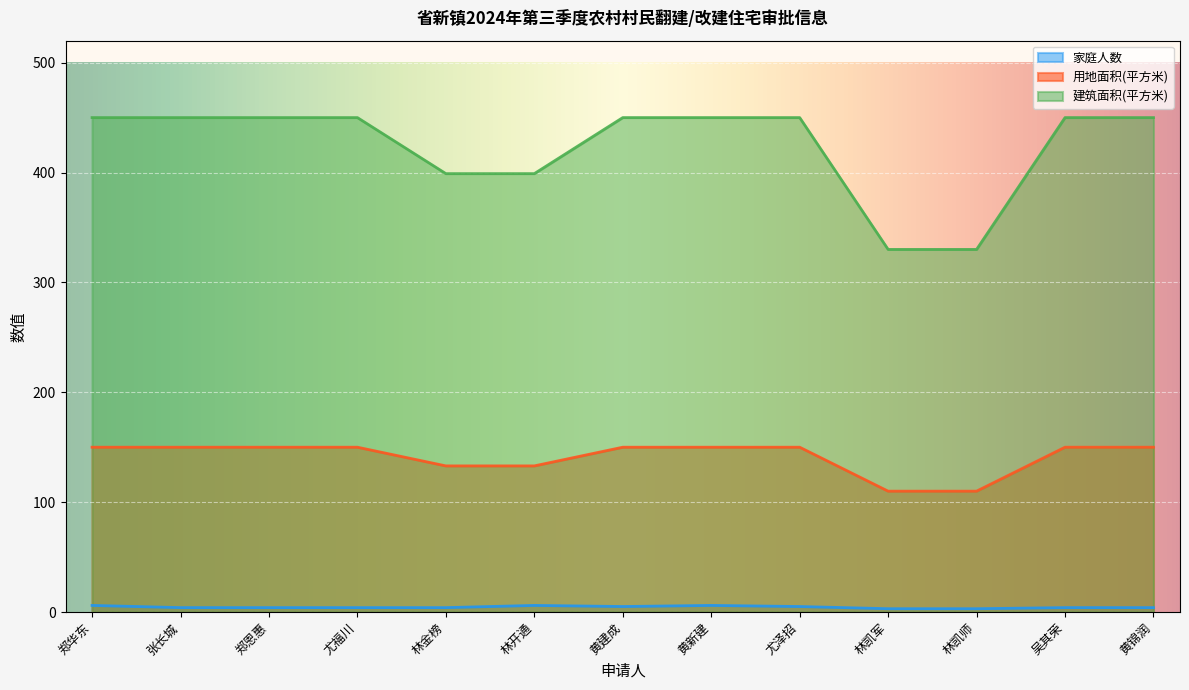

True or false: 用地面积(平方米) and 家庭人数 intersect in this chart.

False